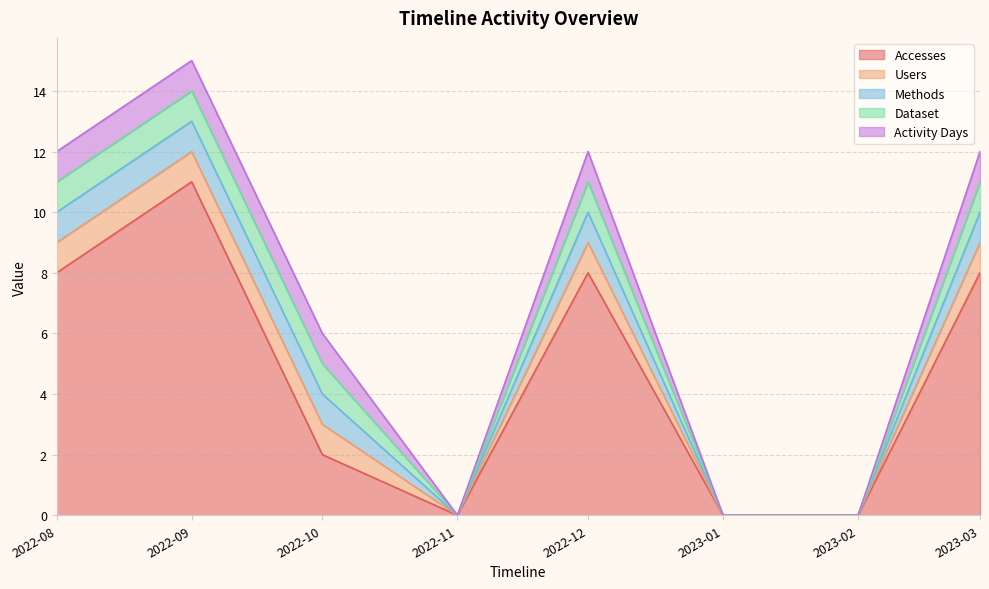

What is the approximate value of Methods at 2022-10-01?

1